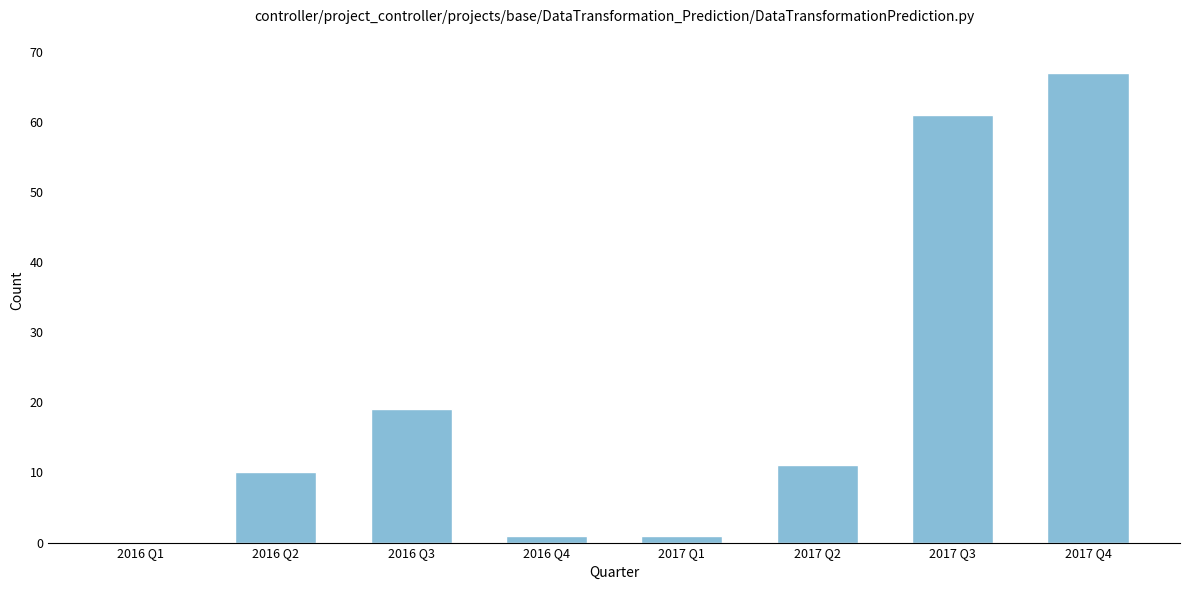

Reading left to right, extract all data points from this chart.

2016 Q1=0	2016 Q2=10	2016 Q3=19	2016 Q4=1	2017 Q1=1	2017 Q2=11	2017 Q3=61	2017 Q4=67